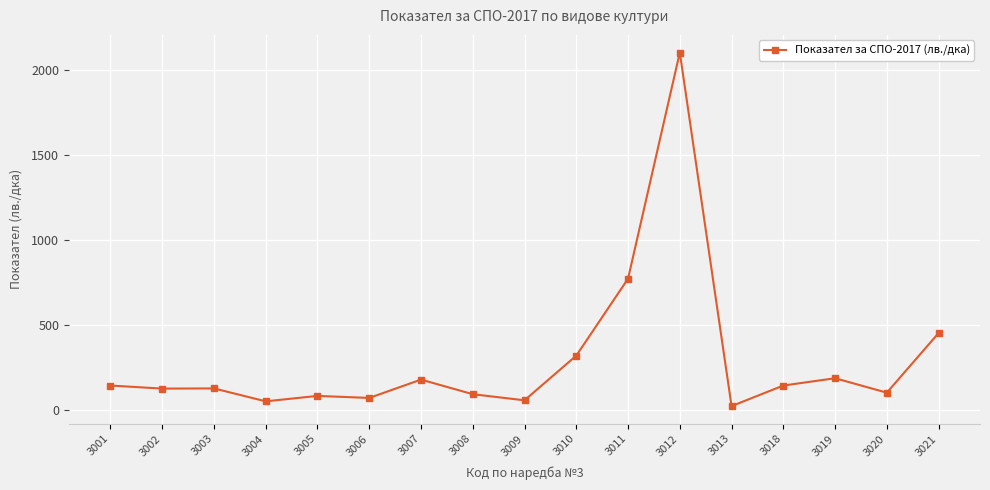

Where is the data nearest to the value 1064?

3011